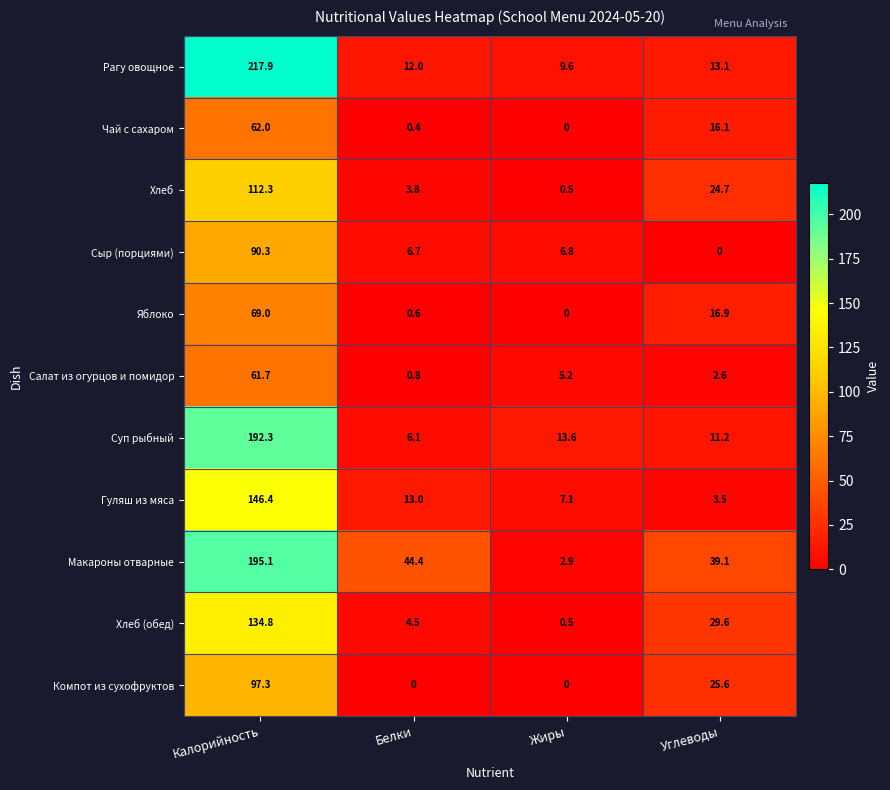

Where does the Суп рыбный series first go above 13?

Калорийность